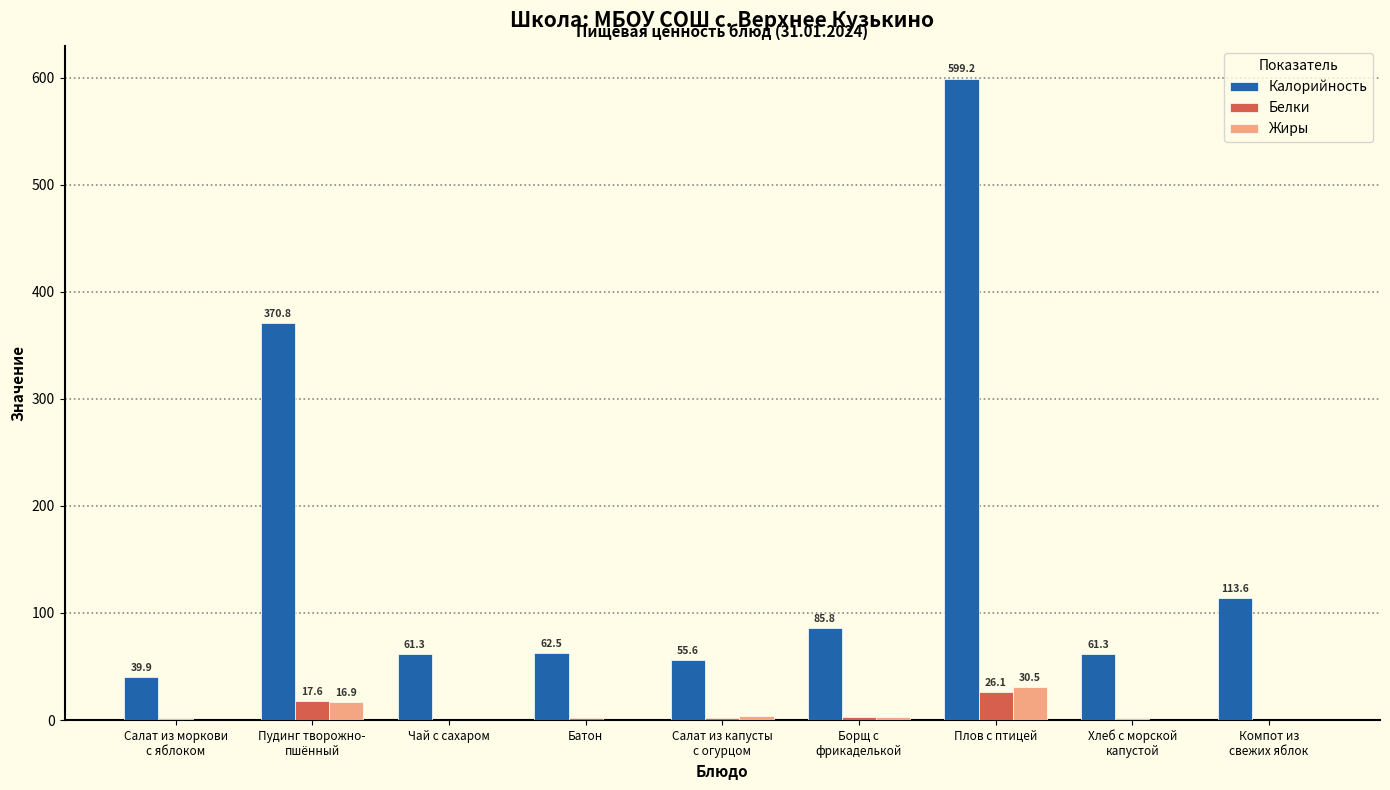

What are all the series names shown in the legend?

Калорийность, Белки, Жиры